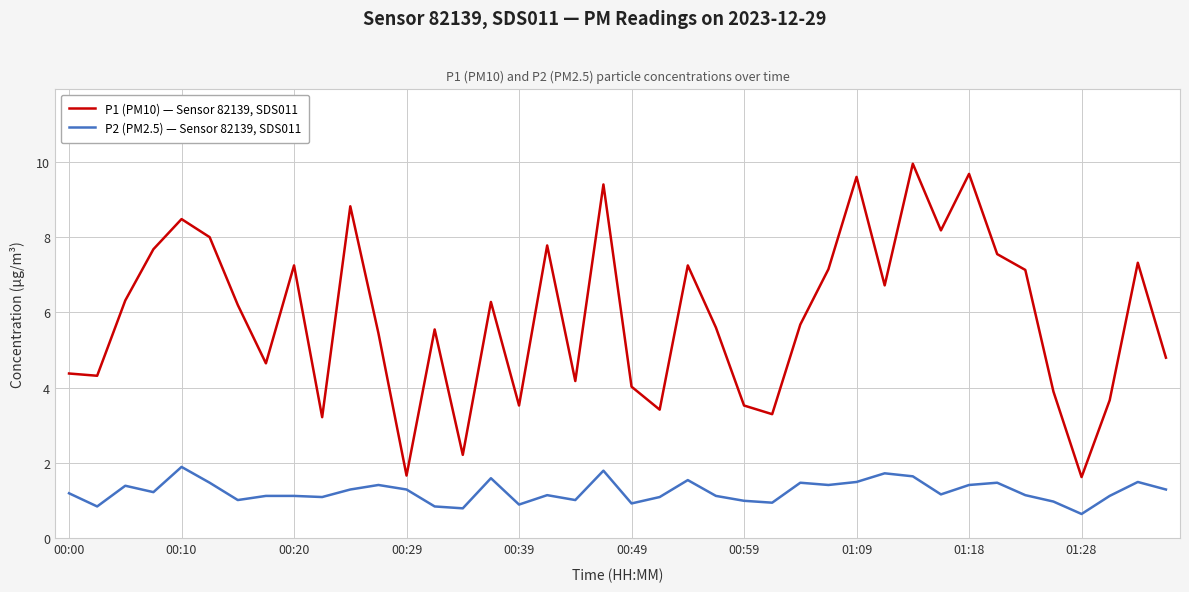

True or false: P1 (PM10) — Sensor 82139, SDS011 and P2 (PM2.5) — Sensor 82139, SDS011 cross at least once.

False